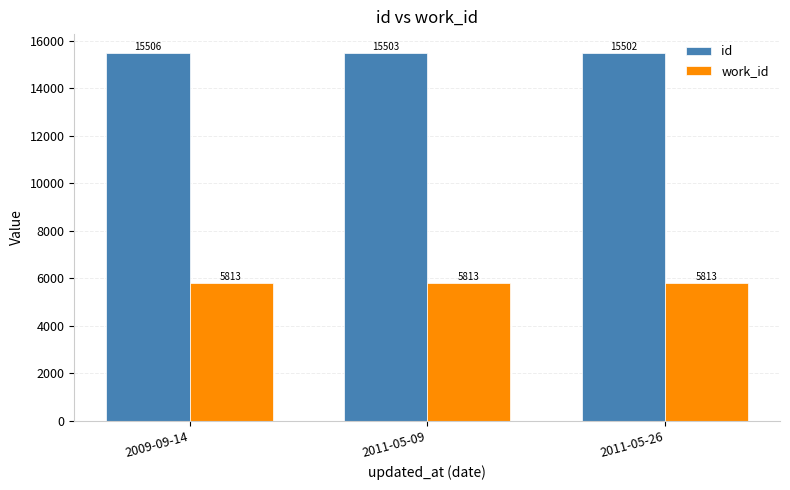

Is the value of work_id at 2009-09-14 greater than the value of id at 2011-05-26?

No